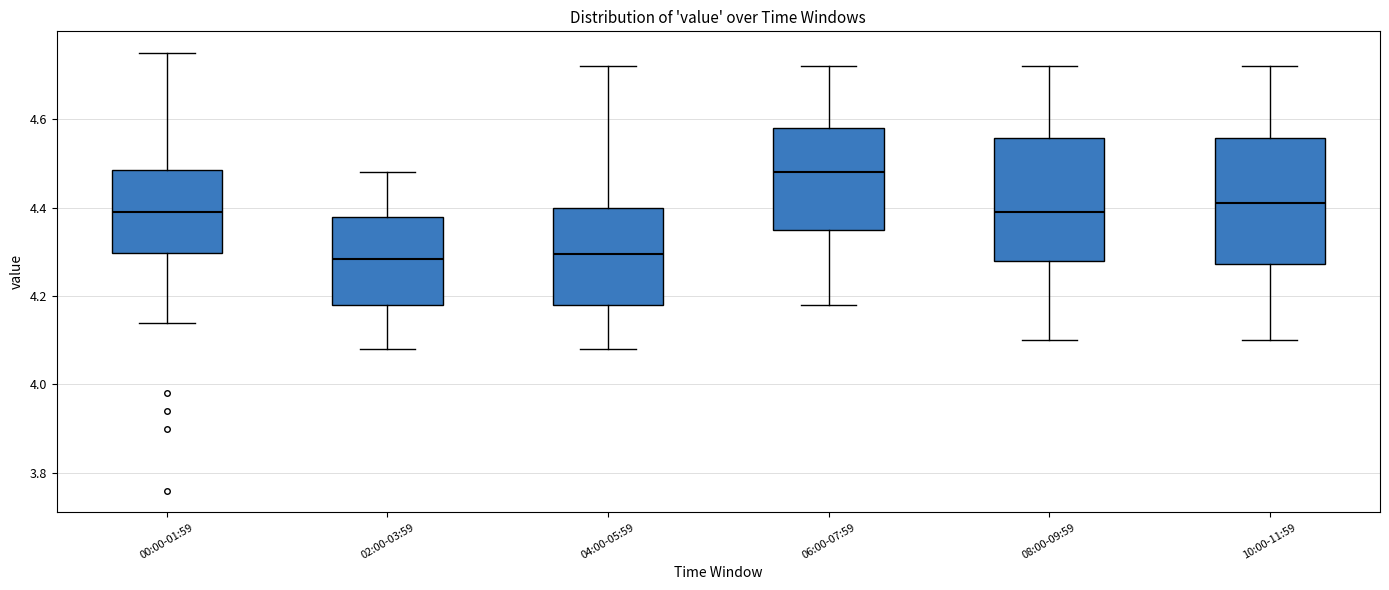

Where does the lower whisker of the box for 04:00-05:59 end on the y-axis? The values are not printed on the chart, so give them approximately, as read against the axis.

4.08